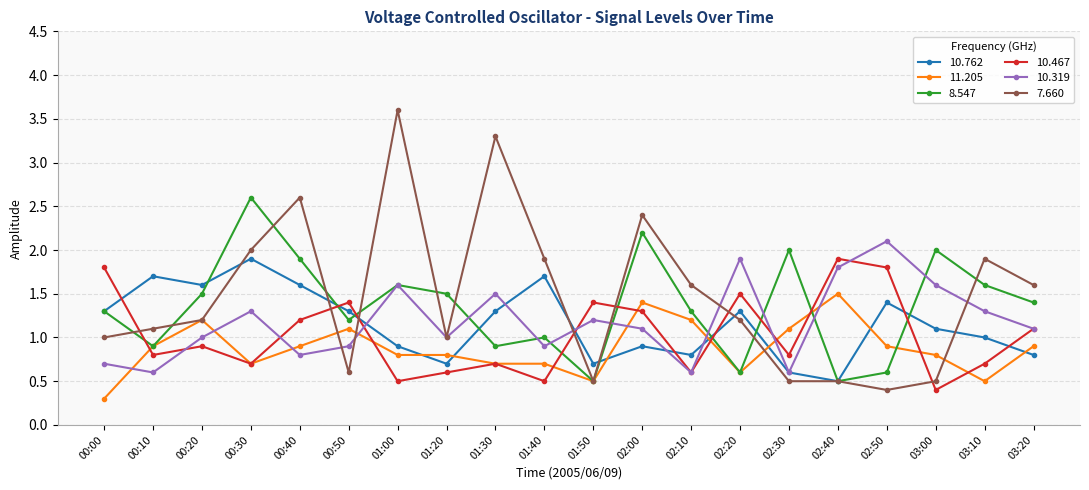

How many categories are shown in the chart?

20